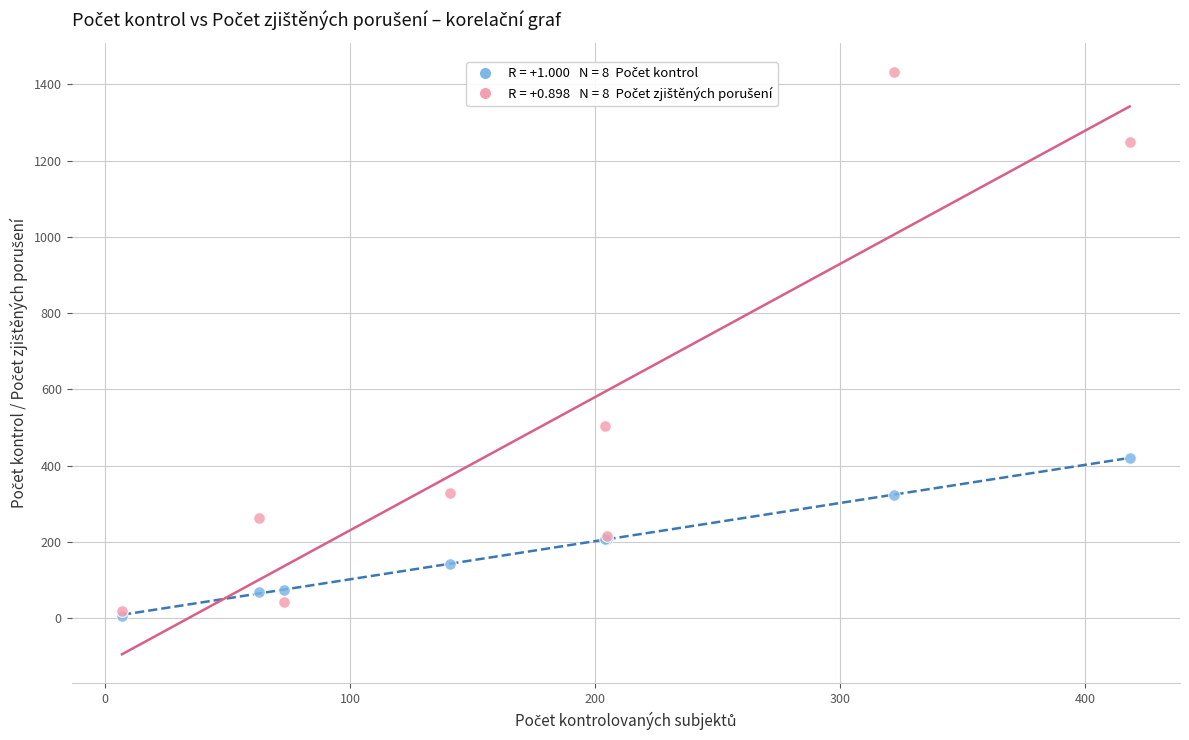

Across all series, what Y value is closest to 720?

505